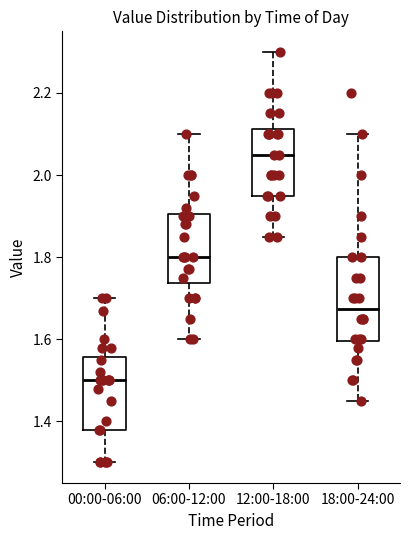

Which box's median line is the lowest?

00:00-06:00